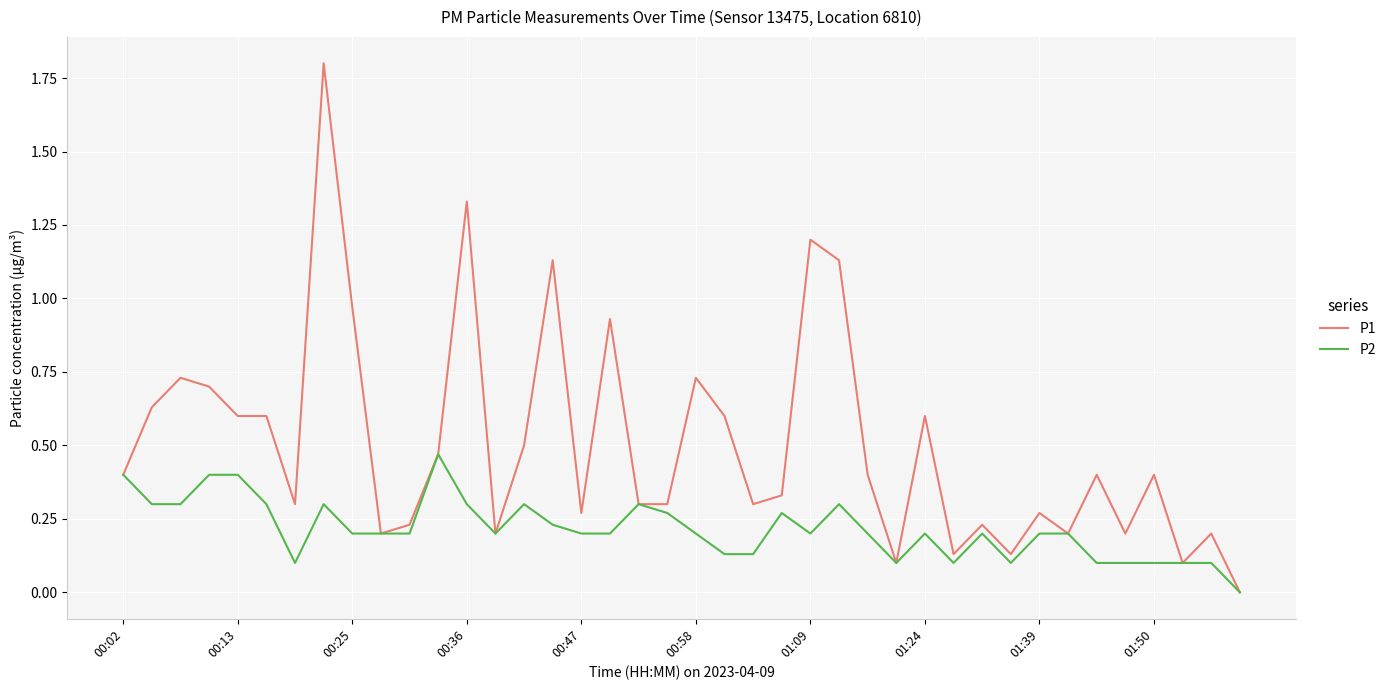

What is the greatest value displayed?

1.8